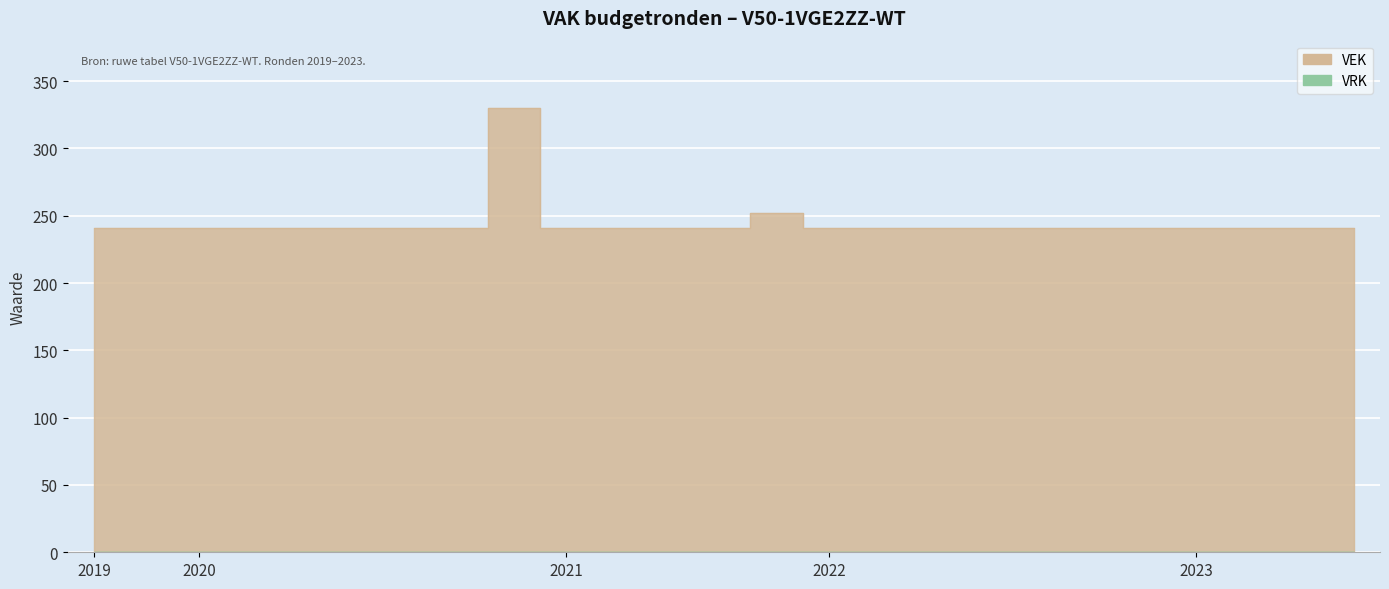

At which label is the value closest to 285?

2021 uitvoering